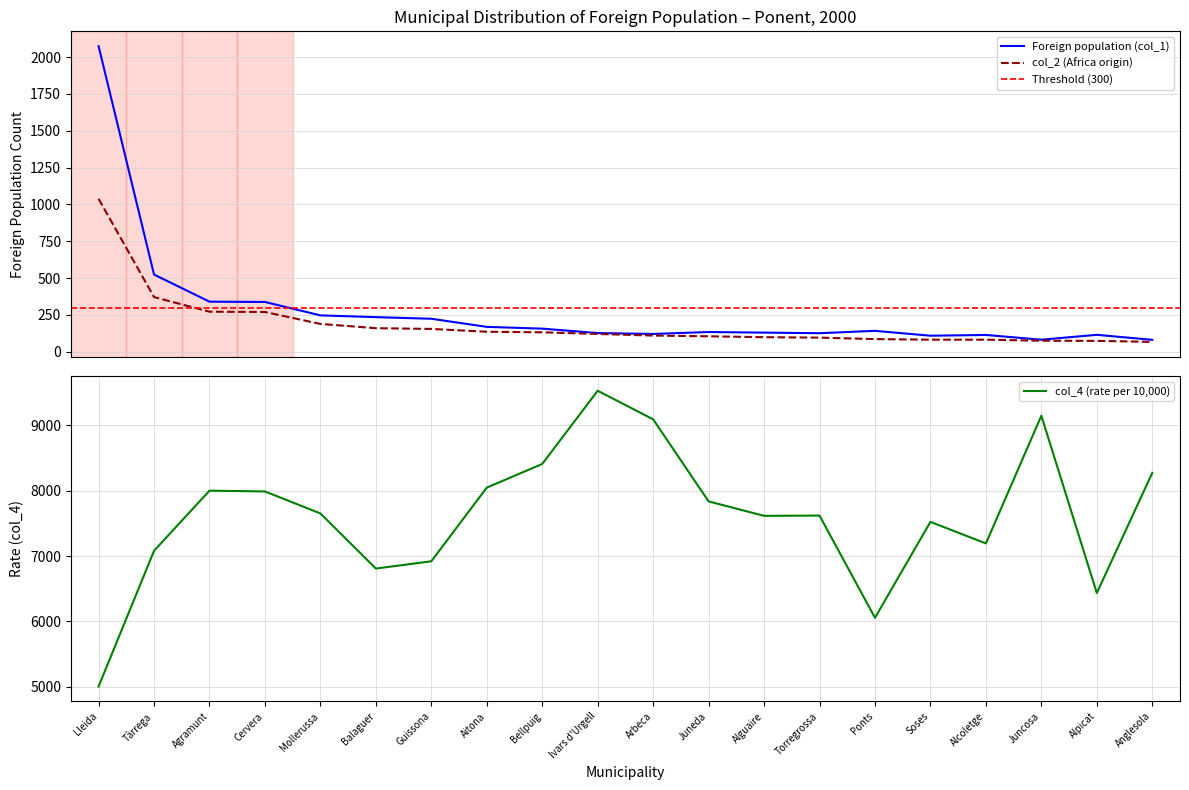

Is the value of col_4 (rate) at Bellpuig greater than the value of col_2 (Africa origin) at Tàrrega?

Yes